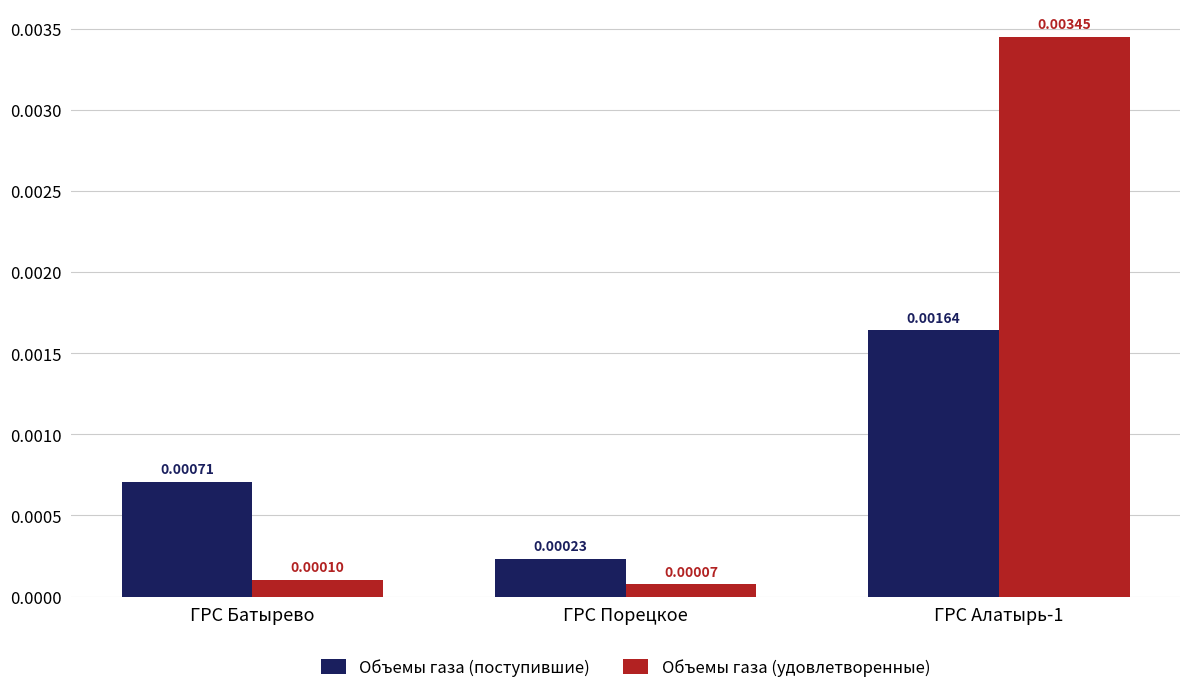

Which series has the largest total across all categories?

Объемы газа (удовлетворенные)